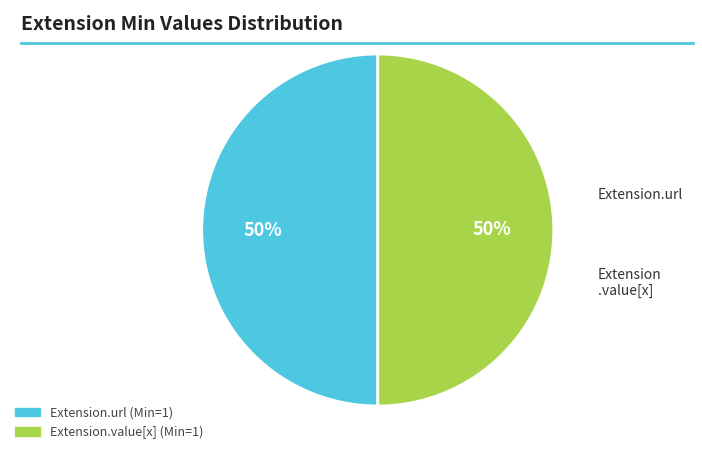

Count the number of slices in the pie.

2